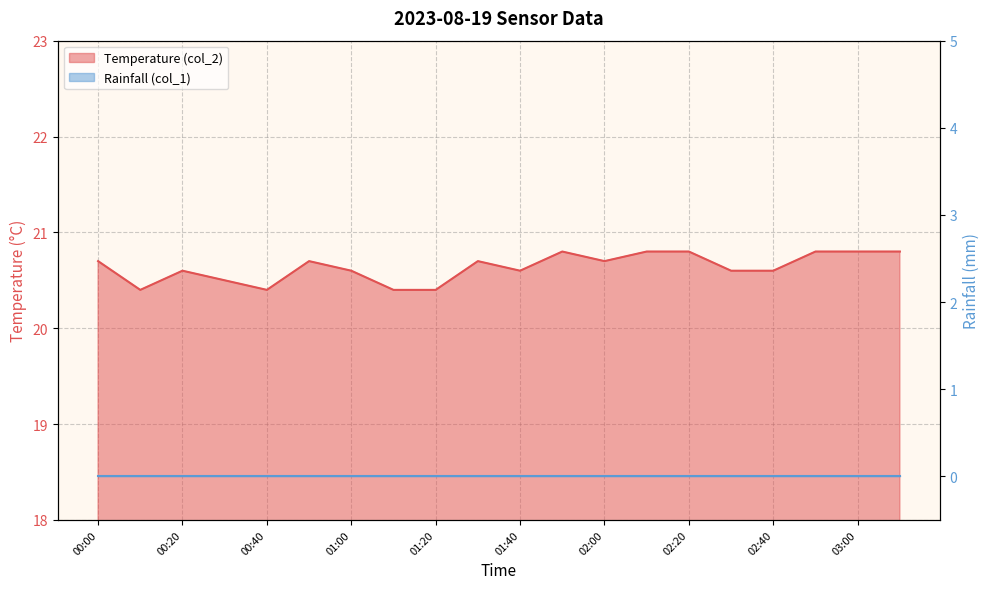

What is the difference between the second highest and minimum values?

0.4